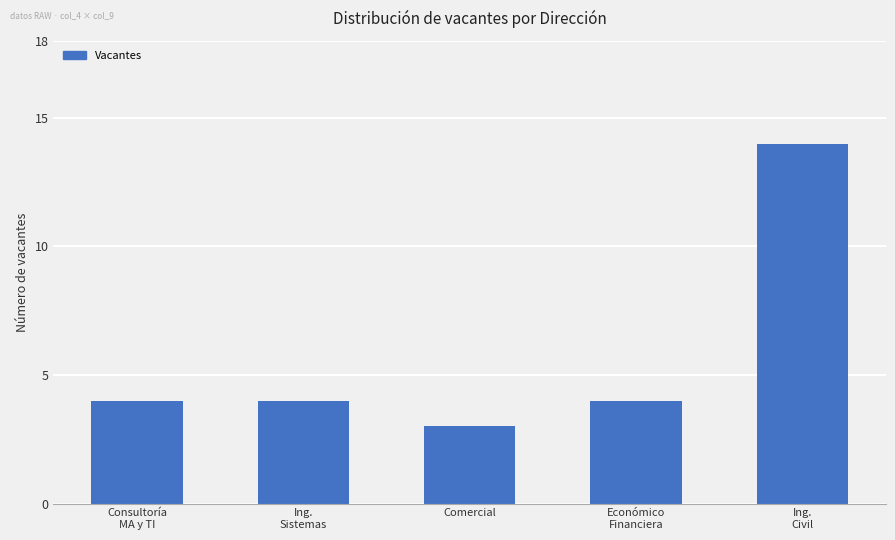

What is the maximum value shown in the chart?

14